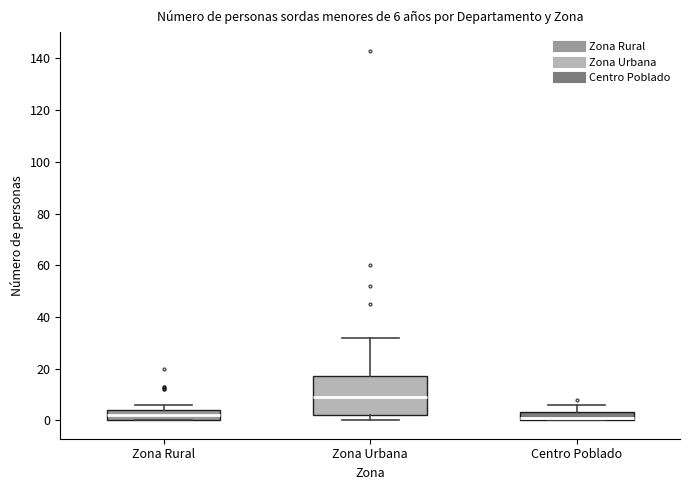

Which box's median line is the highest?

Zona Urbana